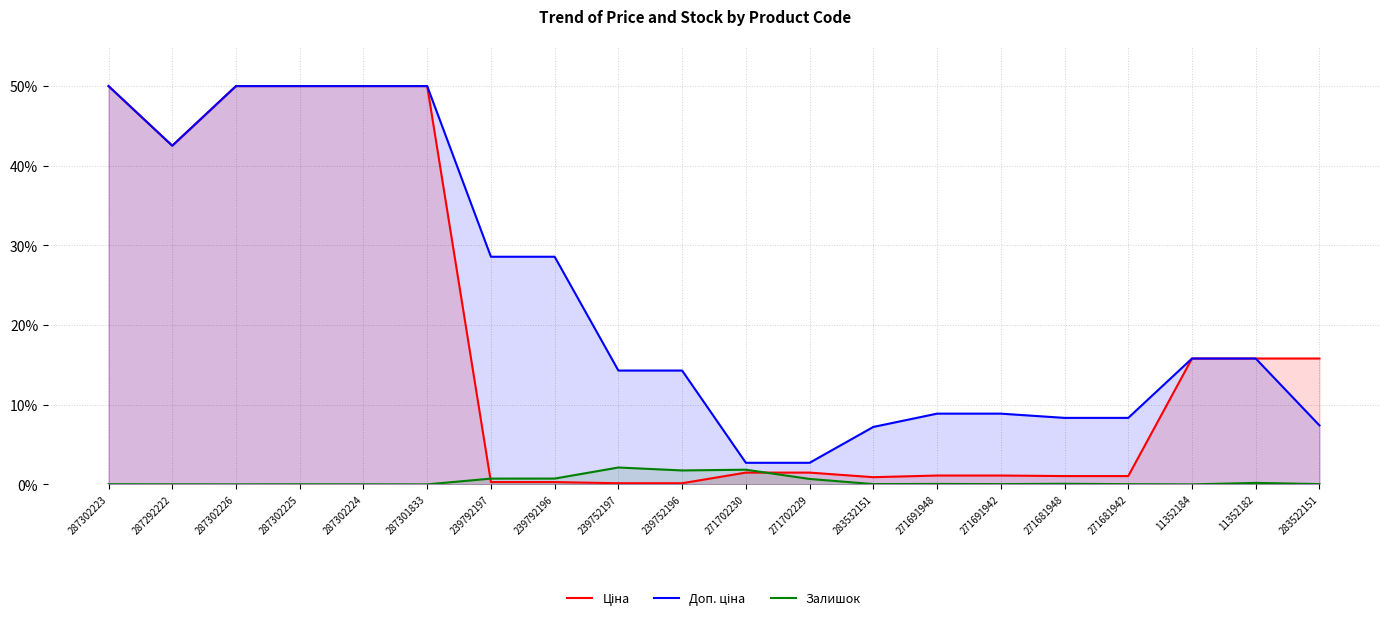

Between 287302223 and 271702229, which is larger?

287302223